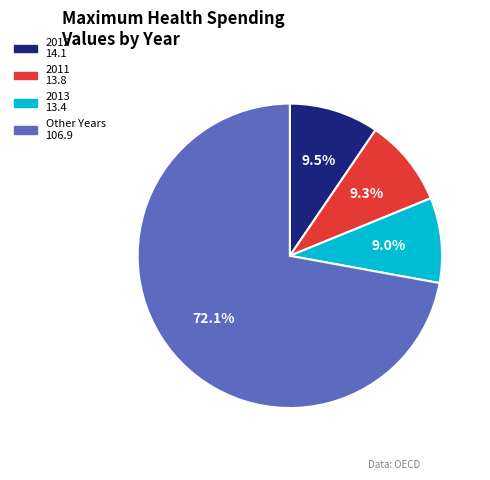

How many slices are in this pie chart?

4